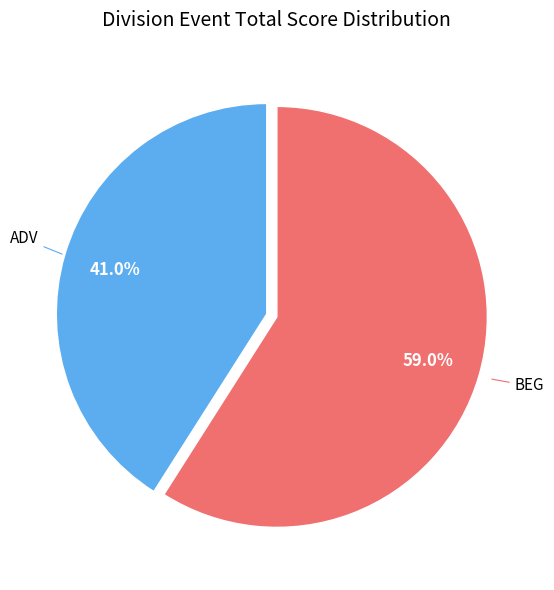

How many slices are in this pie chart?

2